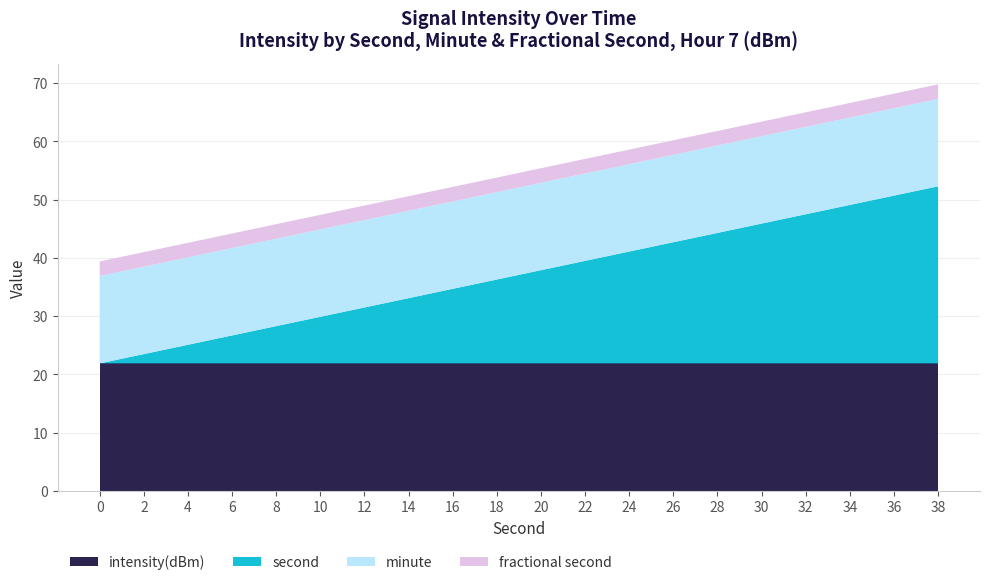

What is the minimum value for intensity(dBm)?

21.9